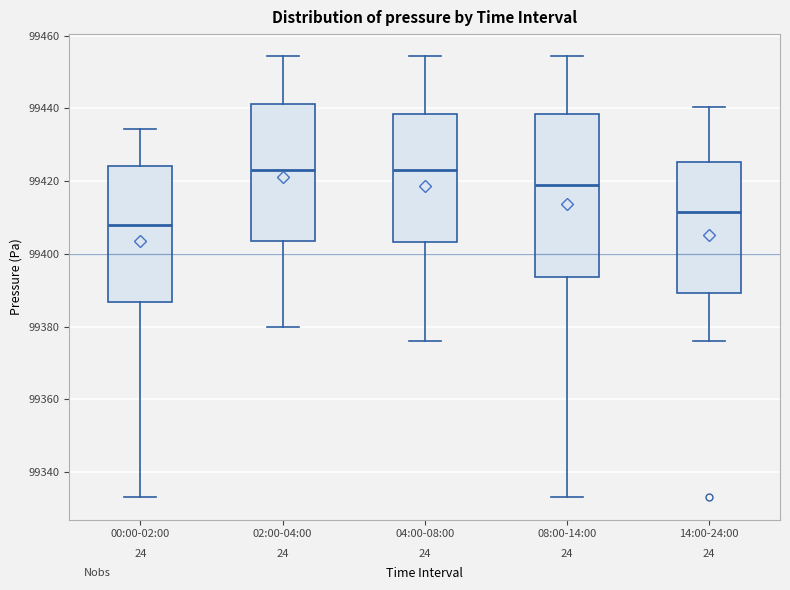

Where is the lower edge of the box for 14:00-24:00 on the y-axis? The values are not printed on the chart, so give them approximately, as read against the axis.

99390